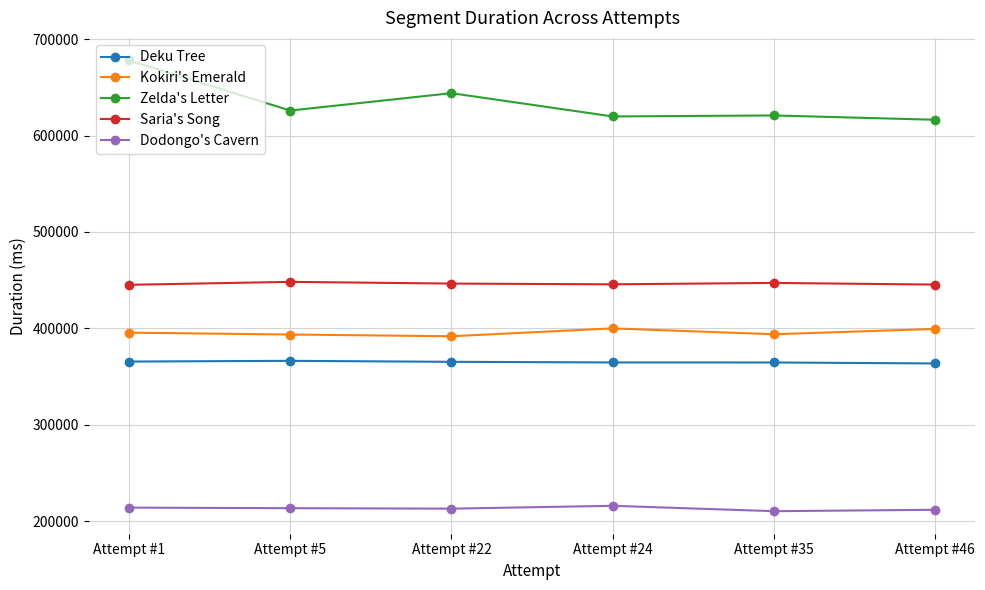

At which category is the sum across all series the highest?

Attempt #1